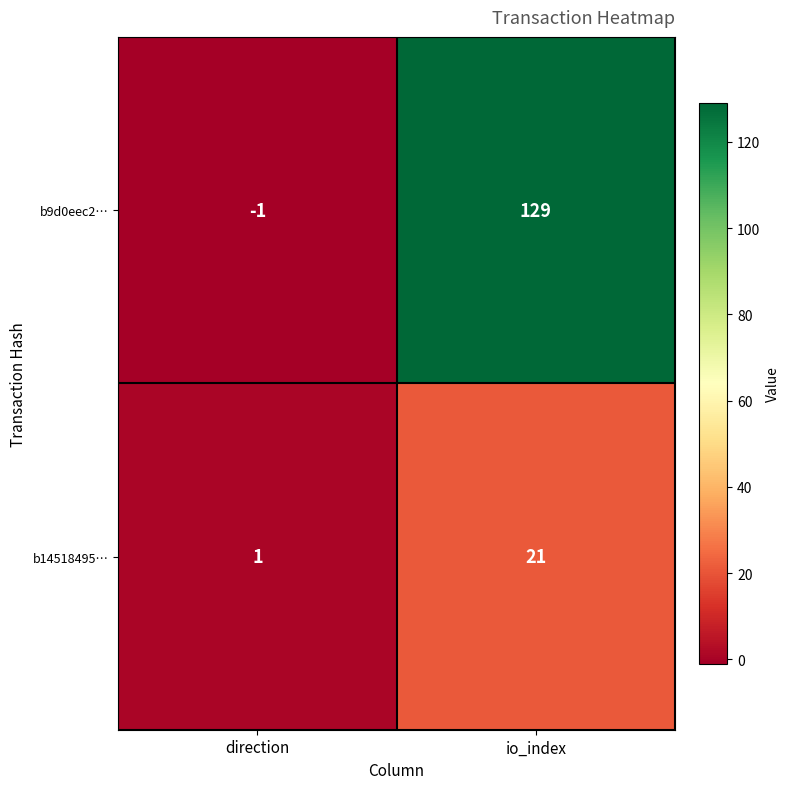

Rank the categories by b9d0eec2… value from highest to lowest.

io_index, direction